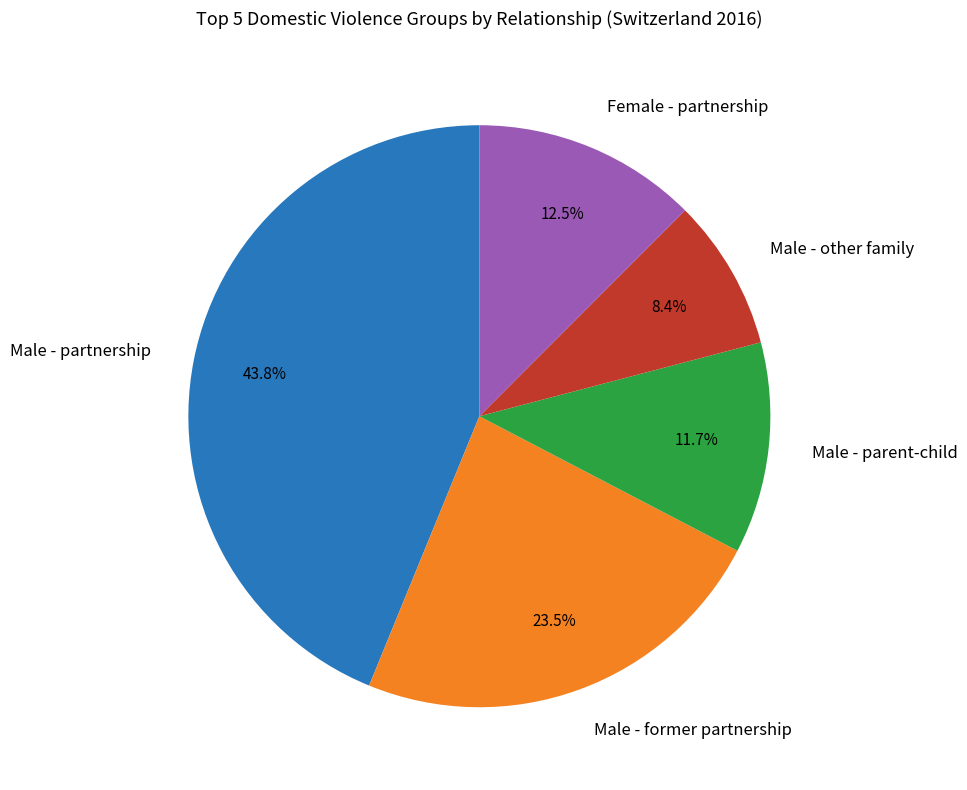

Is there a majority slice in this chart?

No